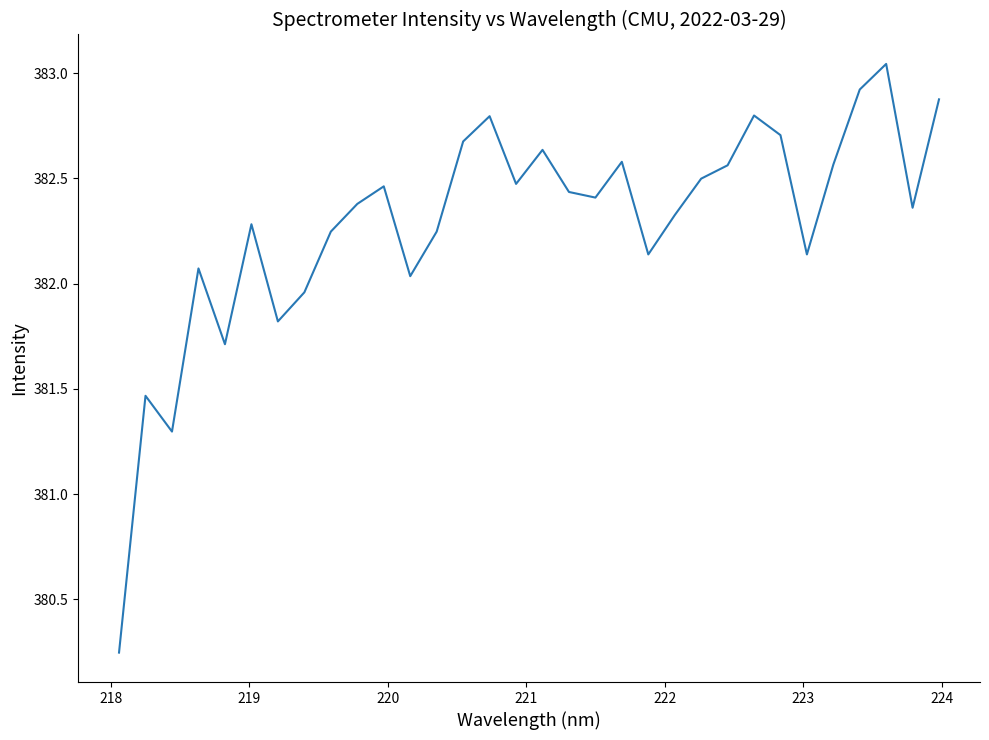

What is the difference between the maximum and minimum values?

2.8